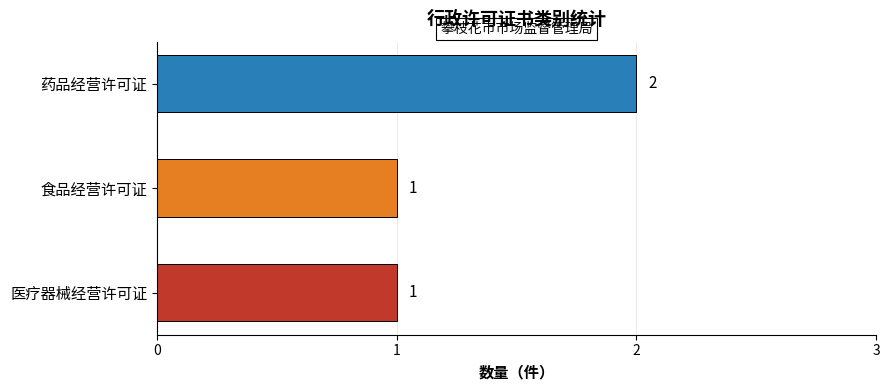

Which category has the highest value across all series?

药品经营许可证